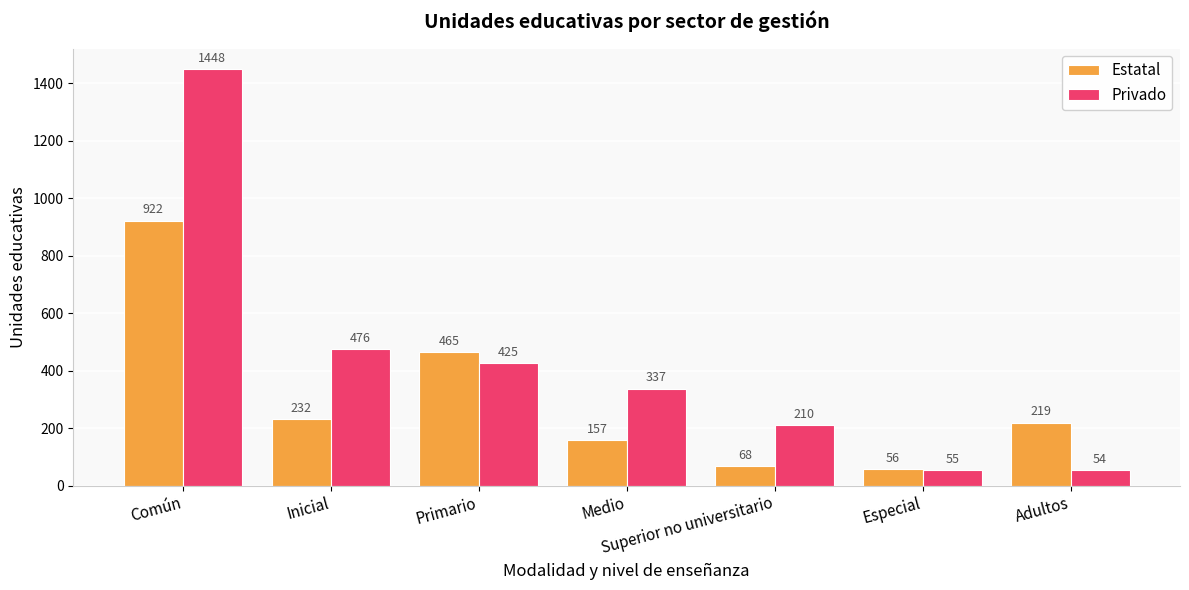

Does the chart contain any negative values?

No